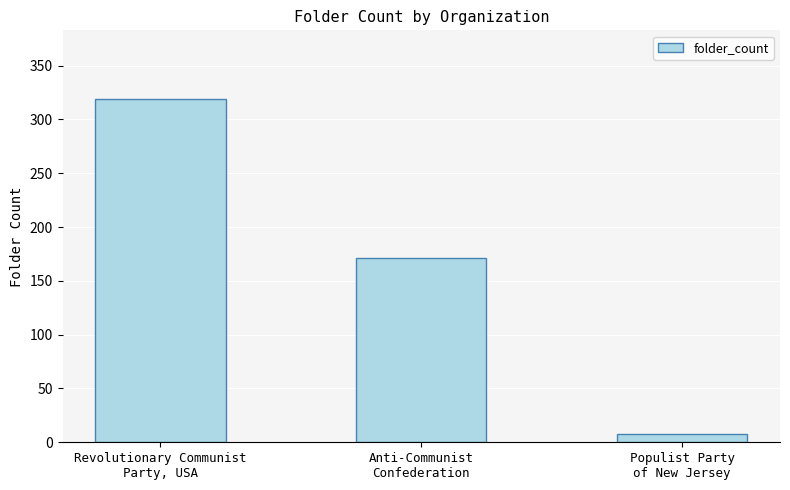

The value at Anti-Communist
Confederation is 118. True or false?

False